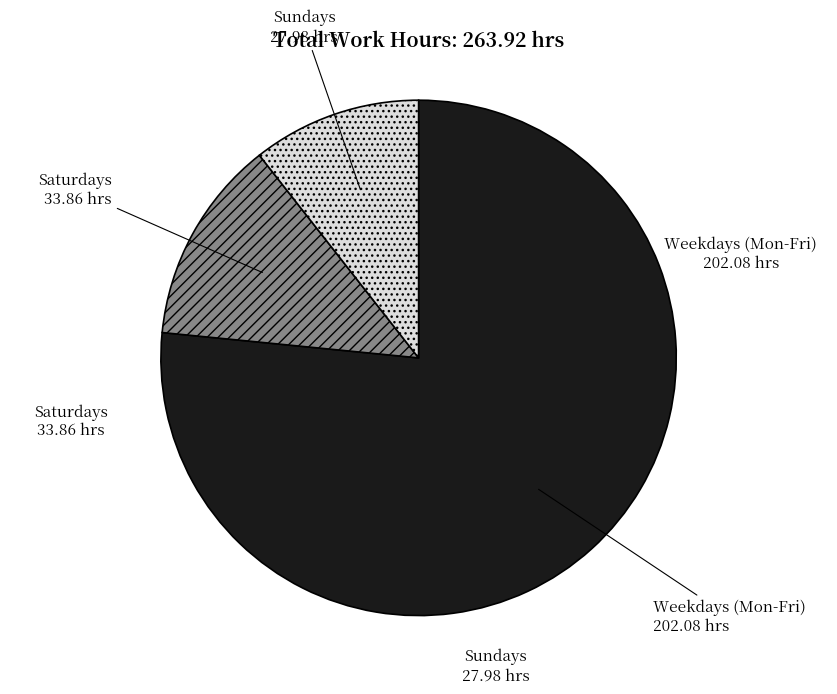

Combined, do Weekdays (Mon-Fri) 202.08 hrs and Sundays 27.98 hrs account for over 50%?

Yes